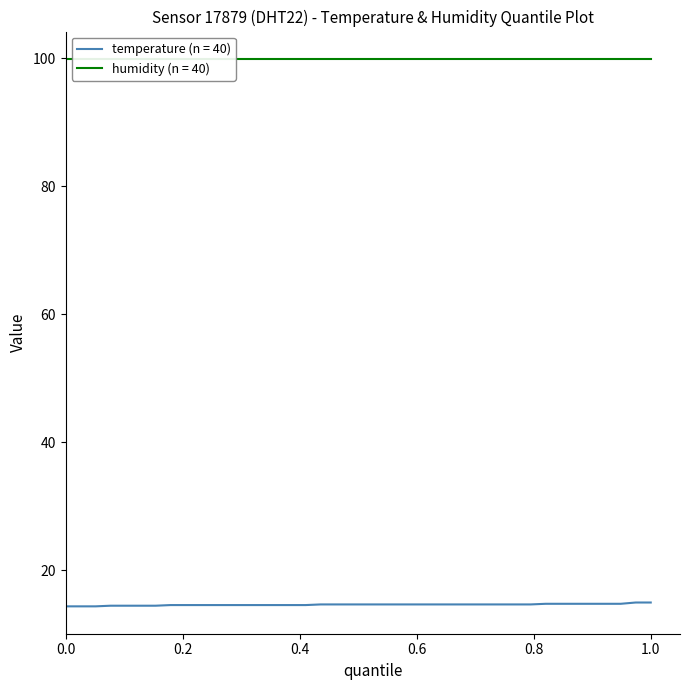

What is the average value of the humidity series?

99.9